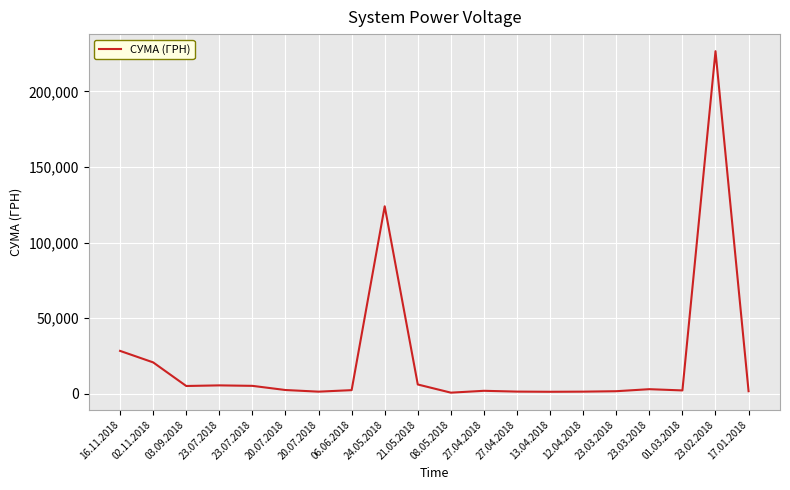

What is the ratio of the value at 23.03.2018 to the value at 21.05.2018?

0.5